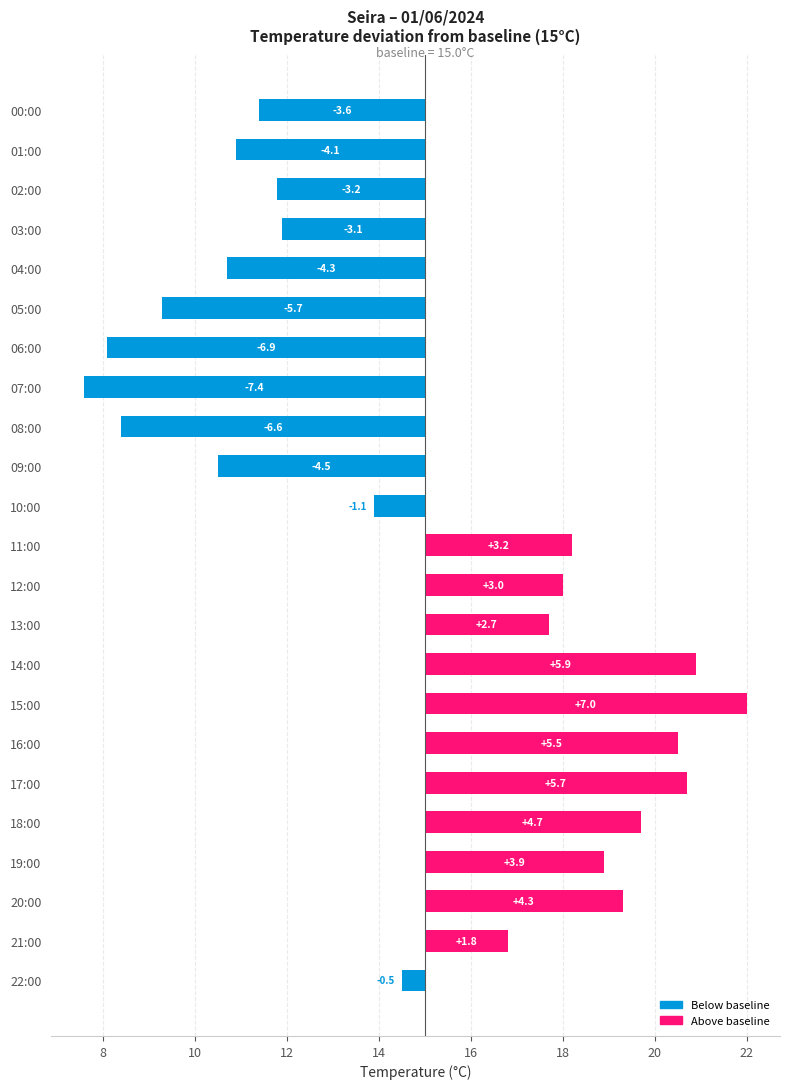

Count the number of categories in the chart.

23